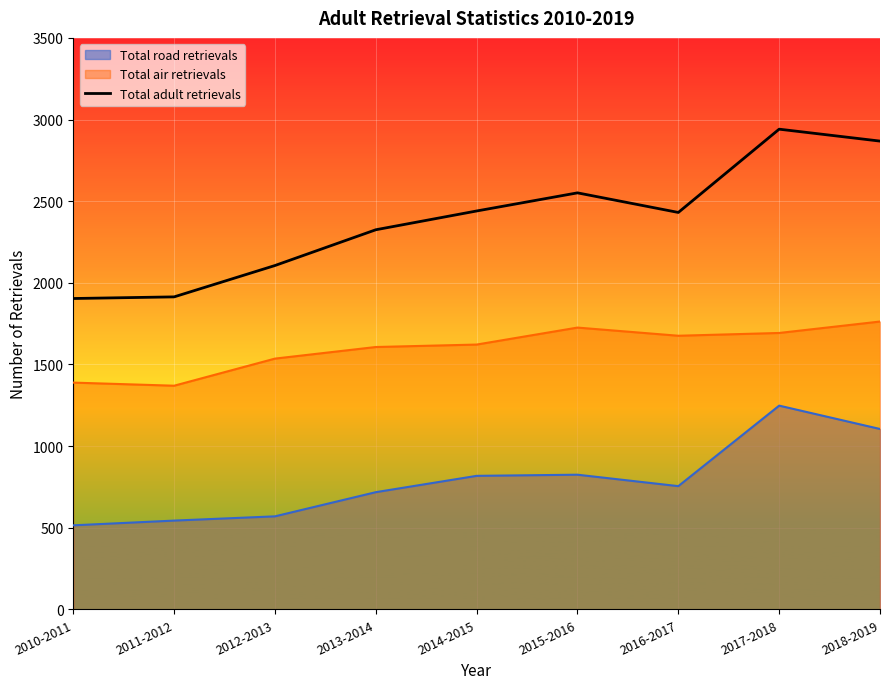

What position from the left is 2010-2011?

1